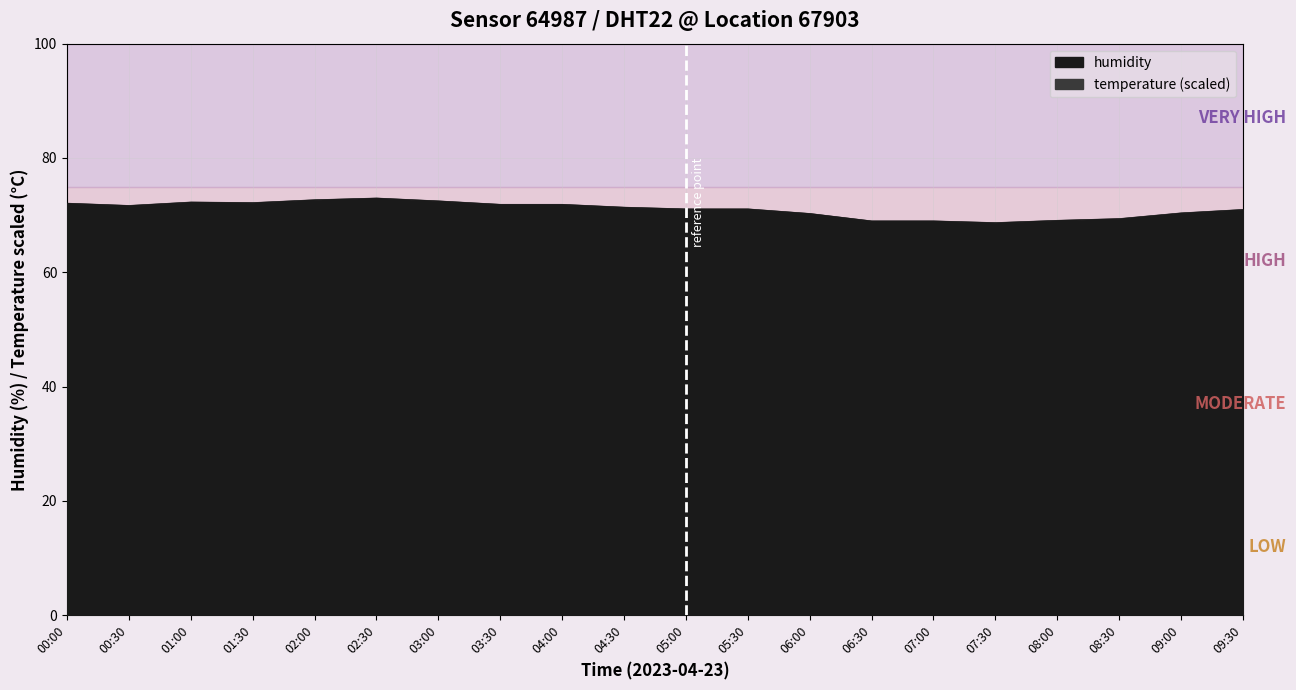

True or false: temperature and humidity cross at least once.

False